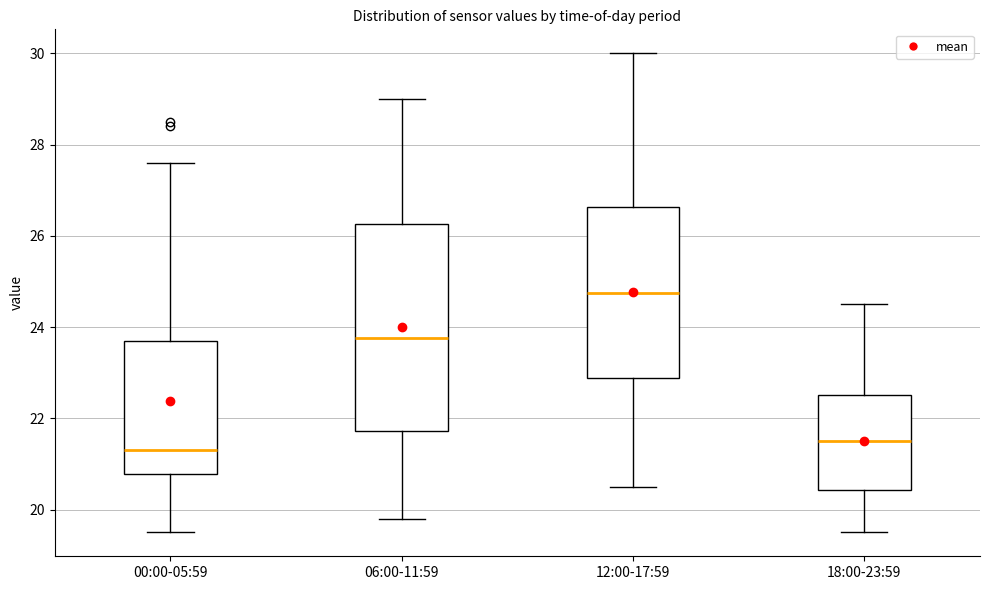

Where does the lower whisker of the box for 00:00-05:59 end on the y-axis? The values are not printed on the chart, so give them approximately, as read against the axis.

19.6